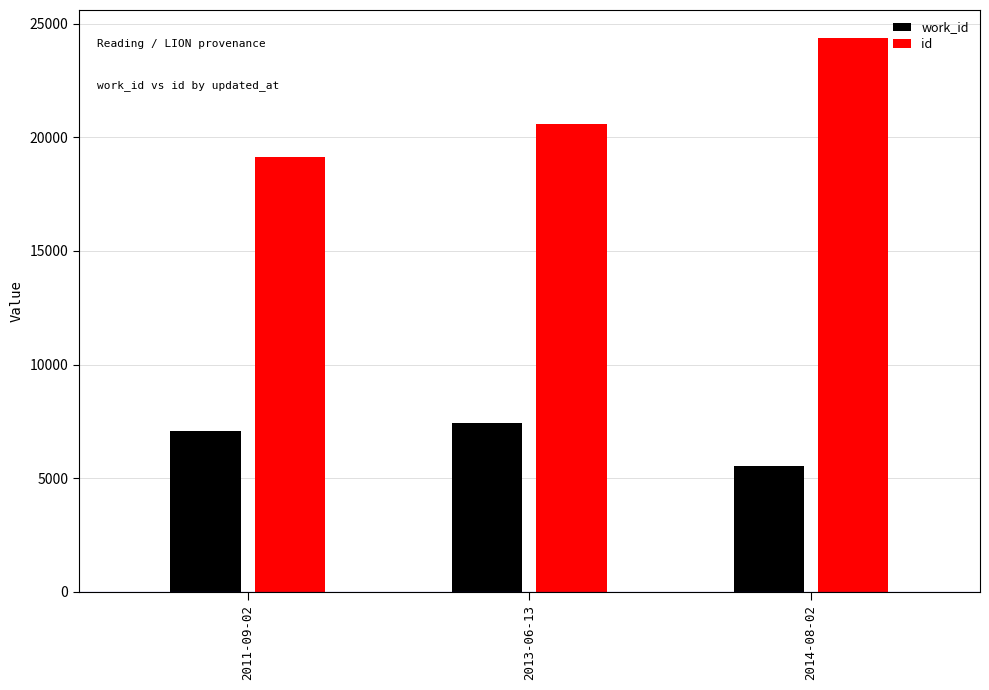

Are the bars grouped side by side (vs. stacked)?

Yes